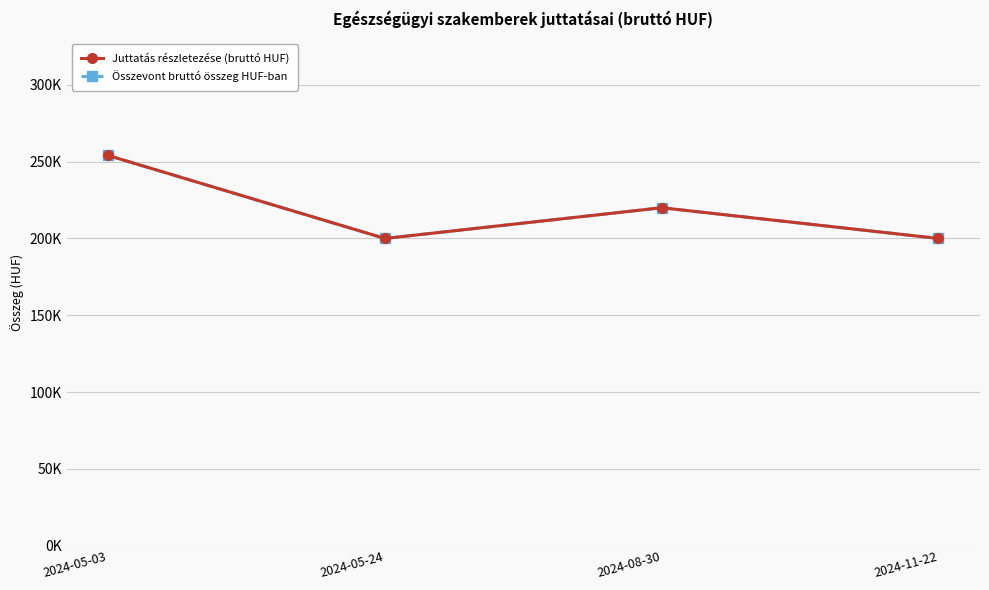

At which label is Juttatás részletezése (bruttó HUF) closest to 227000?

2024-08-30